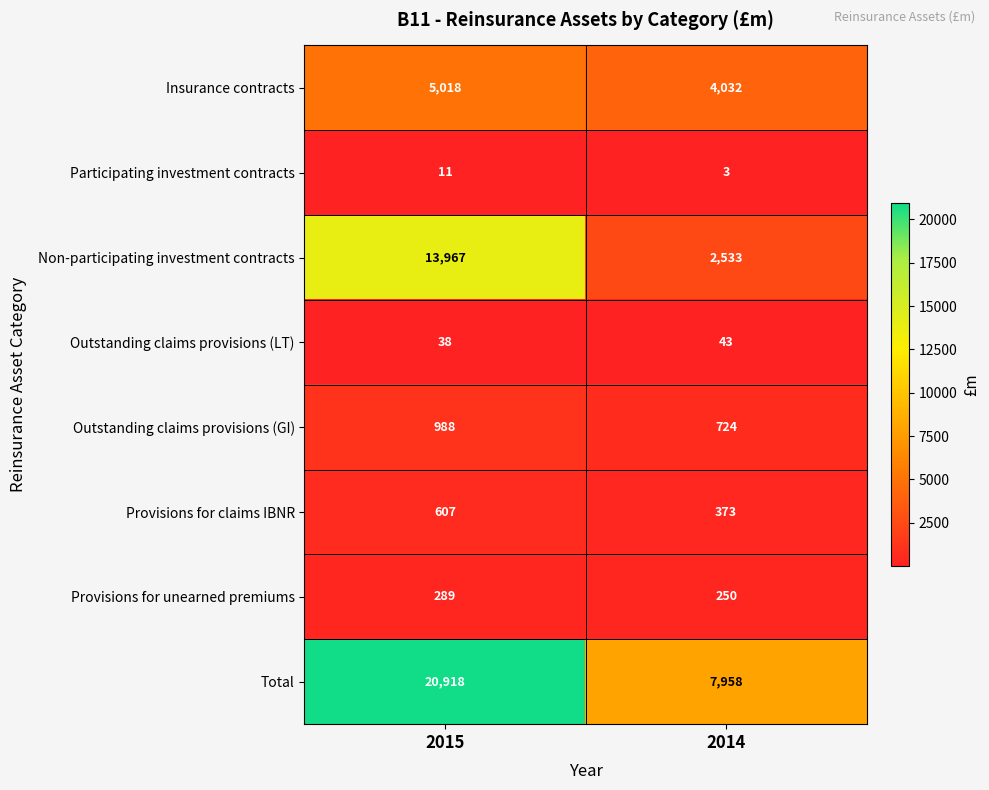

Rank the series by their maximum value, from lowest to highest.

Participating investment contracts, Outstanding claims provisions (LT), Provisions for unearned premiums, Provisions for claims IBNR, Outstanding claims provisions (GI), Insurance contracts, Non-participating investment contracts, Total